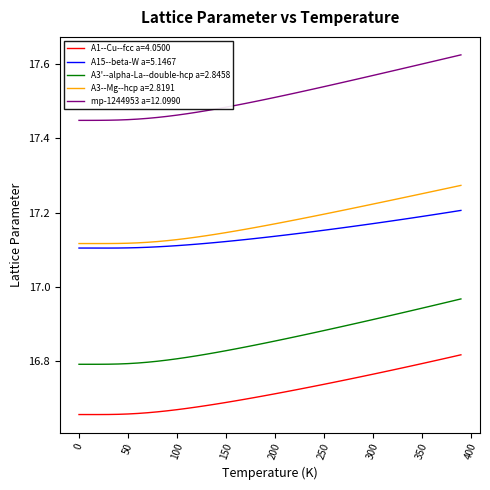

Does the chart have visible grid lines?

No